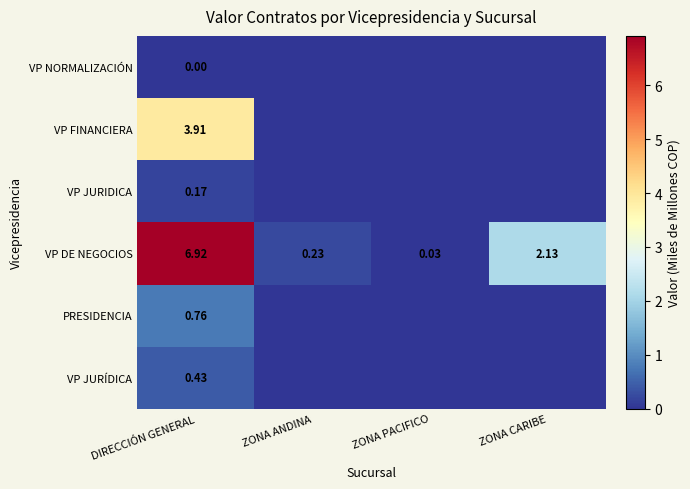

List the labels in order of VP DE NEGOCIOS value, smallest first.

ZONA PACIFICO, ZONA ANDINA, ZONA CARIBE, DIRECCIÓN GENERAL